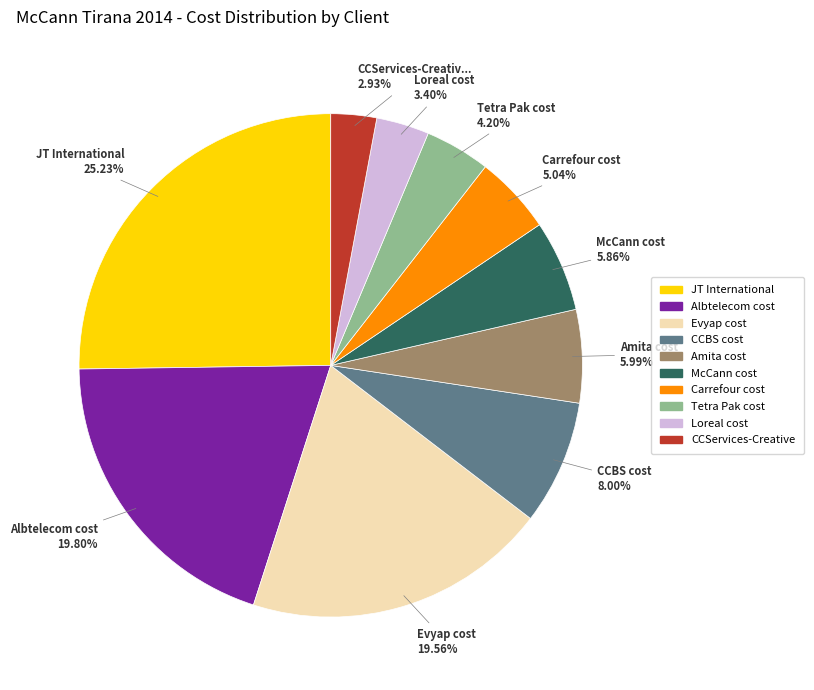

Count the number of slices in the pie.

10